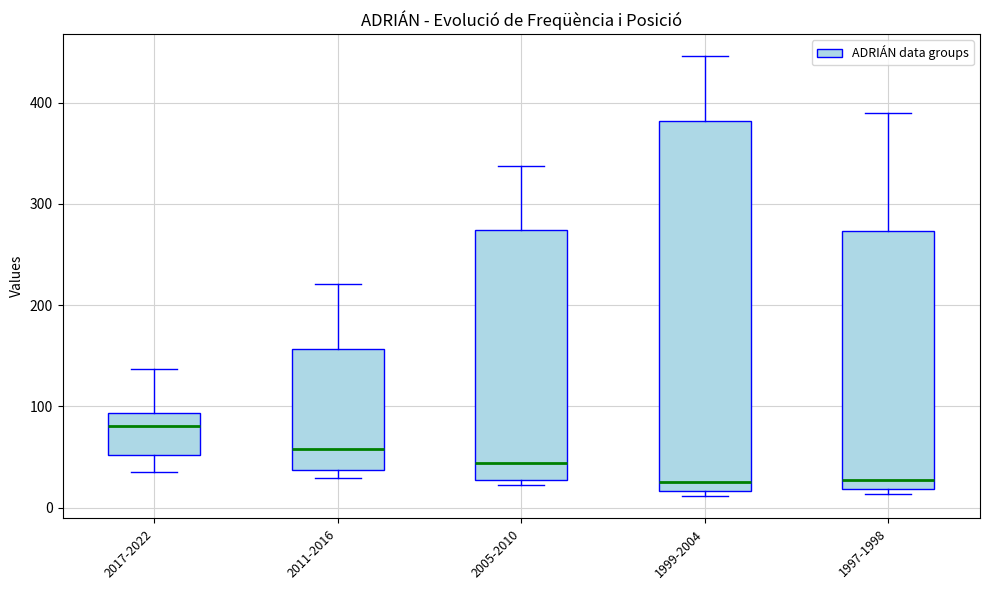

Reading left to right, transcribe this box plot: for each box, give where its median line is, the range the box spans, and where its two whiskers end, as read against the y-axis. The values are not printed on the chart, so give them approximately, as read against the axis.

2017-2022: median 80, box 50 to 90, whiskers 40 to 140
2011-2016: median 60, box 40 to 160, whiskers 30 to 220
2005-2010: median 40, box 30 to 270, whiskers 20 to 340
1999-2004: median 30, box 20 to 380, whiskers 10 to 450
1997-1998: median 30, box 20 to 270, whiskers 10 to 390